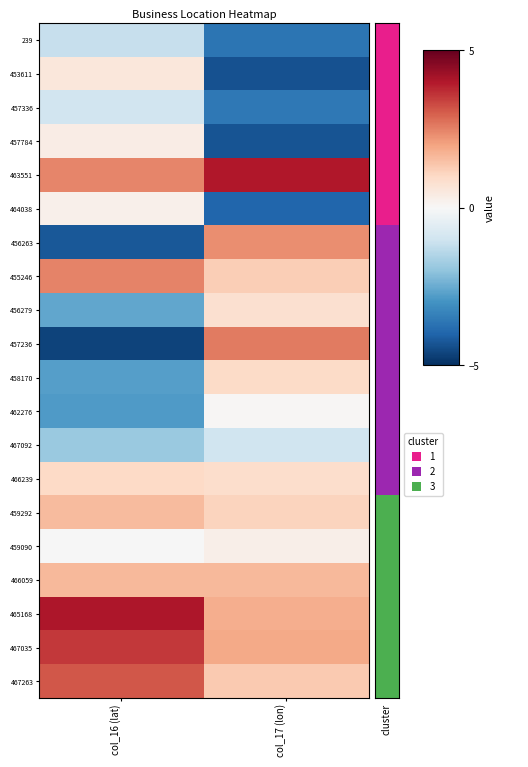

Which series has the largest total across all categories?

463551